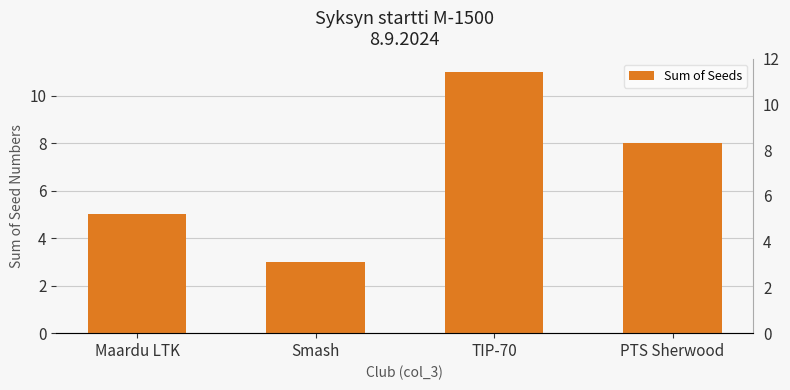

Count the number of categories in the chart.

4